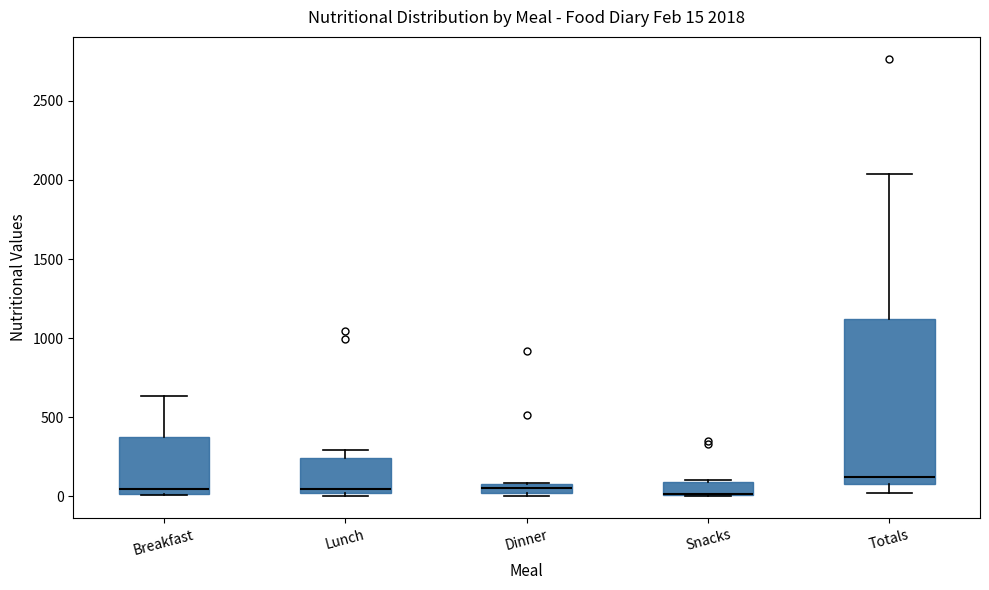

Comparing the boxes themselves (not the whiskers), which one is the tallest?

Totals